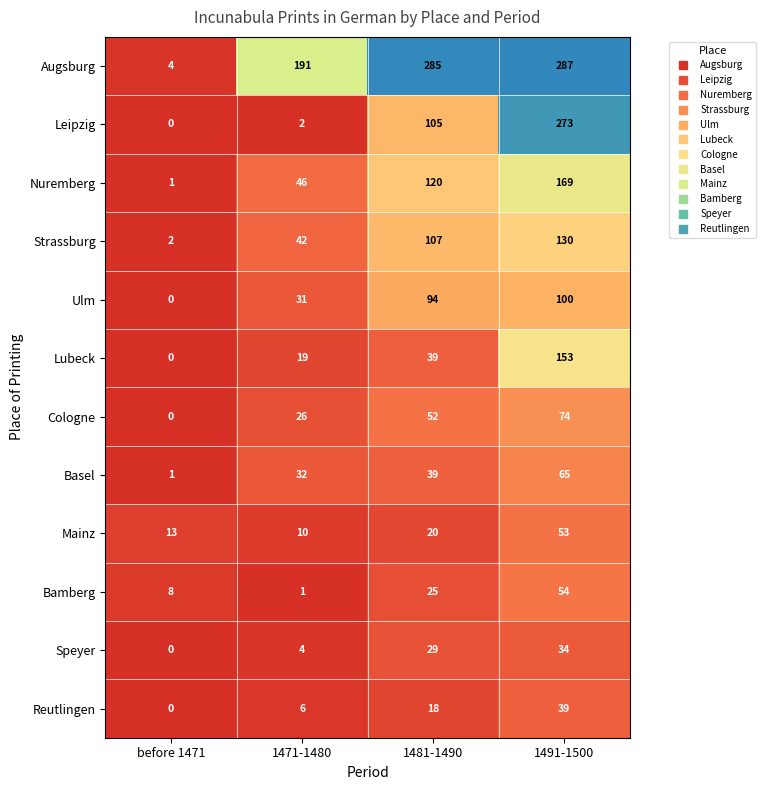

What is the maximum value for Speyer?

34